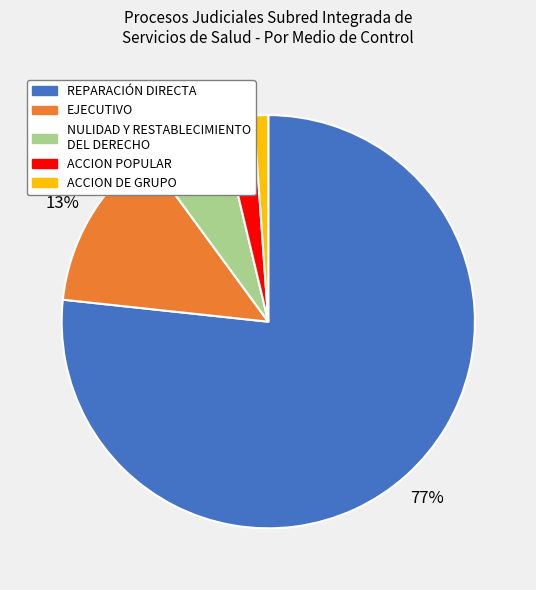

What is the smallest slice in the pie chart?

ACCION DE GRUPO